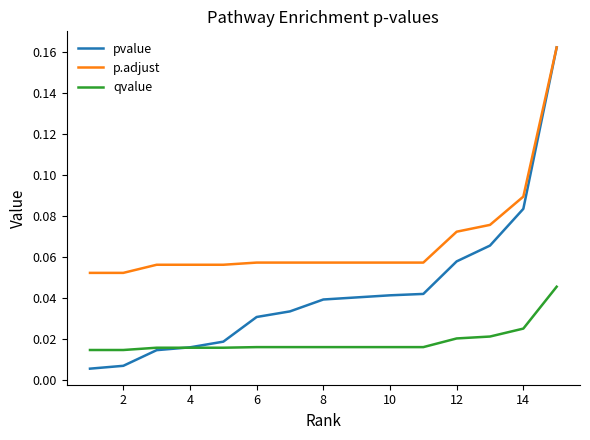

Which series has the largest total across all categories?

p.adjust